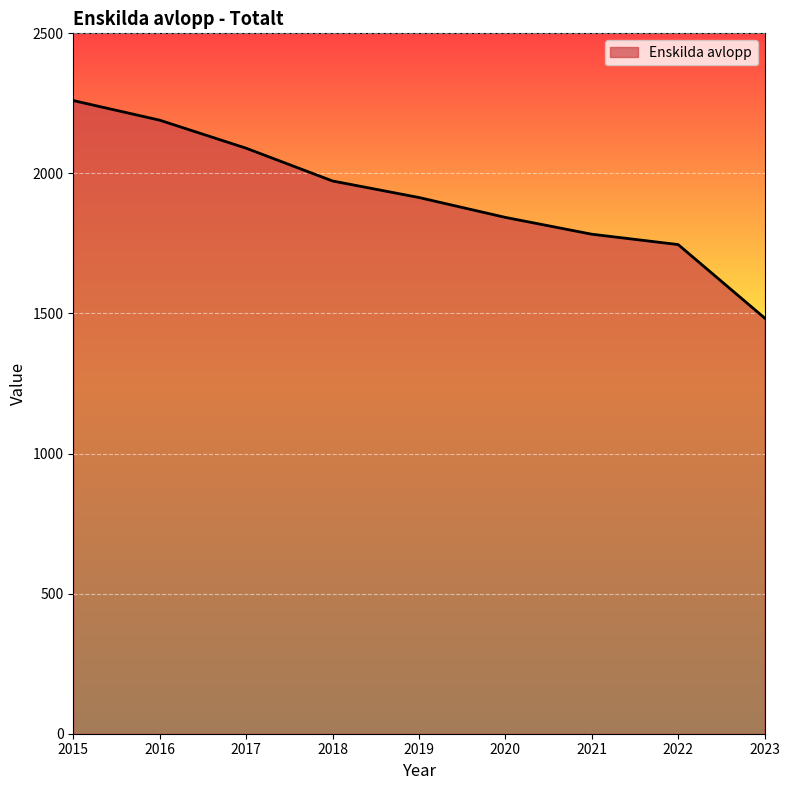

Reading left to right, extract all data points from this chart.

2260	2190	2090	1973	1914	1843	1783	1746	1484